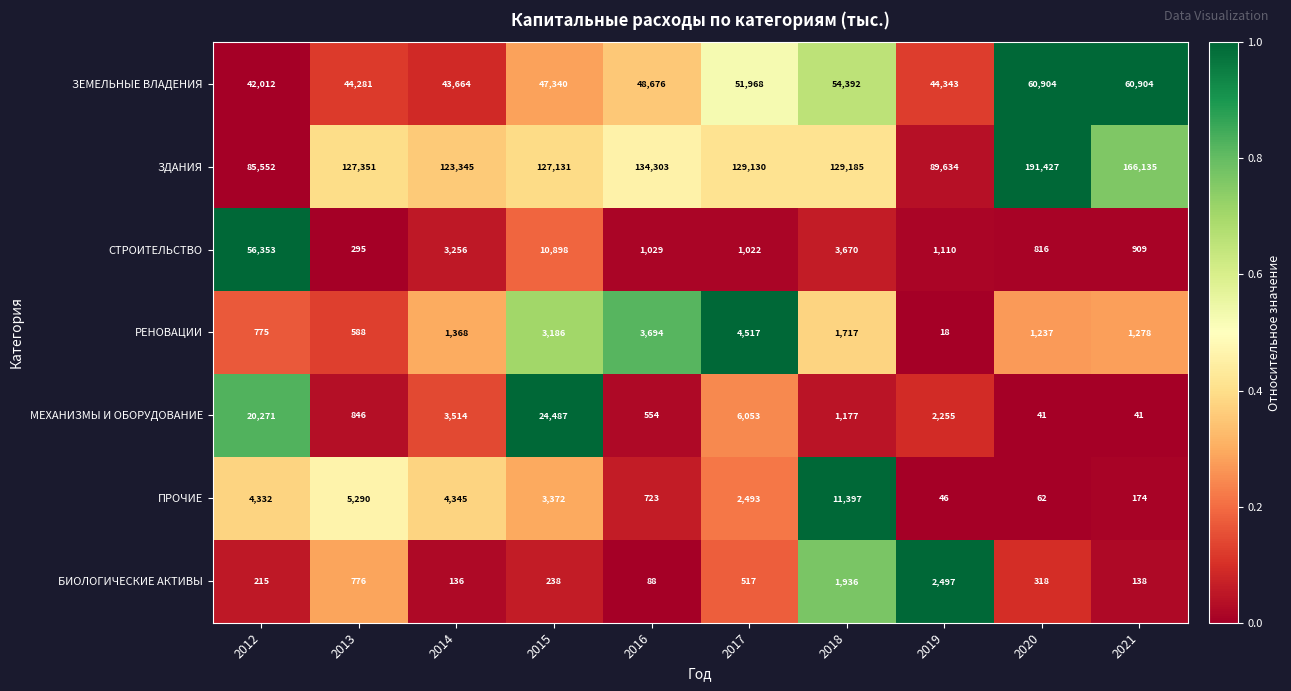

List the labels in order of ПРОЧИЕ value, largest first.

2018, 2013, 2014, 2012, 2015, 2017, 2016, 2021, 2020, 2019